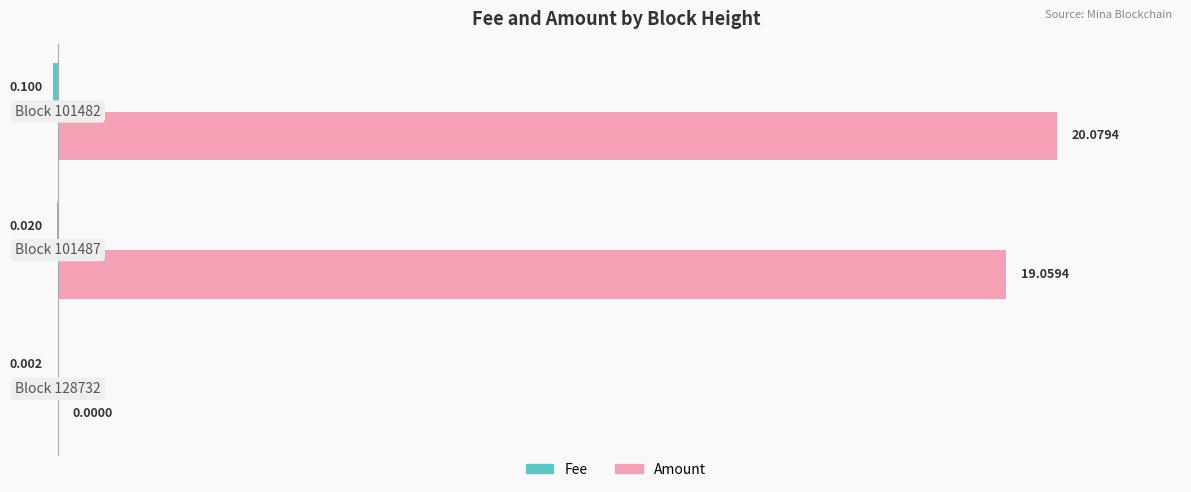

Which series has the largest total across all categories?

Amount